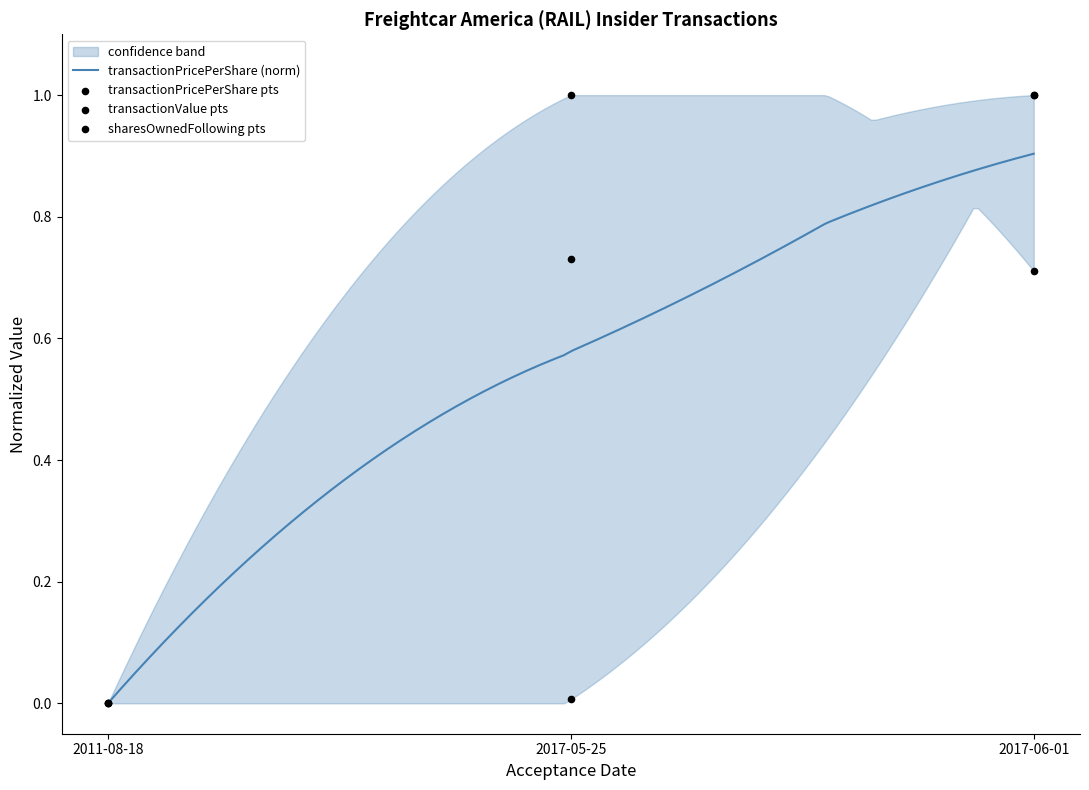

Which series reaches the minimum Y coordinate?

transactionPricePerShare